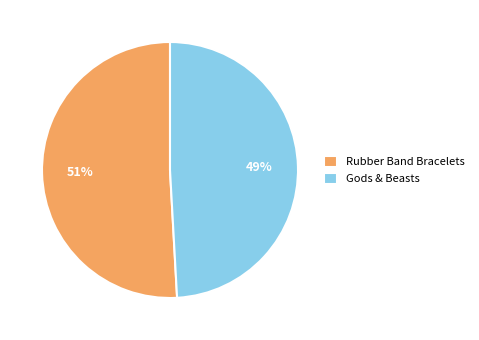

To the nearest percent, what portion does Gods & Beasts represent?

49%